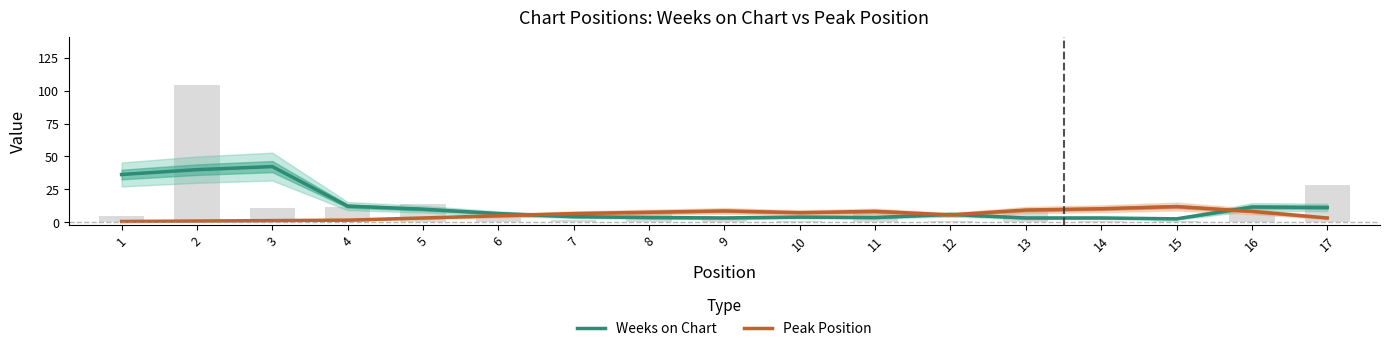

How many series are shown in this chart?

2